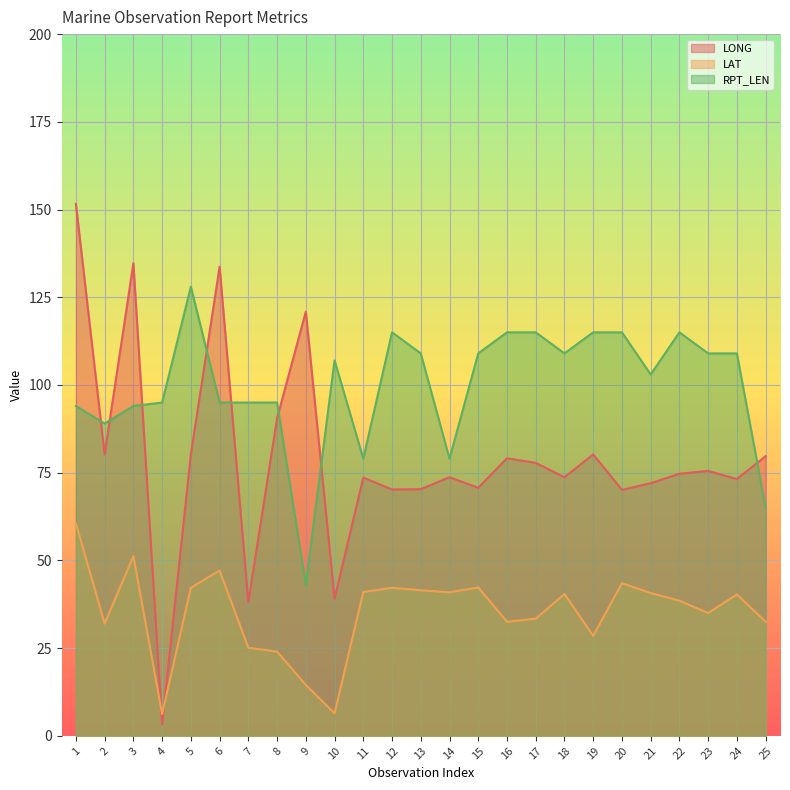

What is the difference between the second highest and minimum values in the LONG series?

131.4